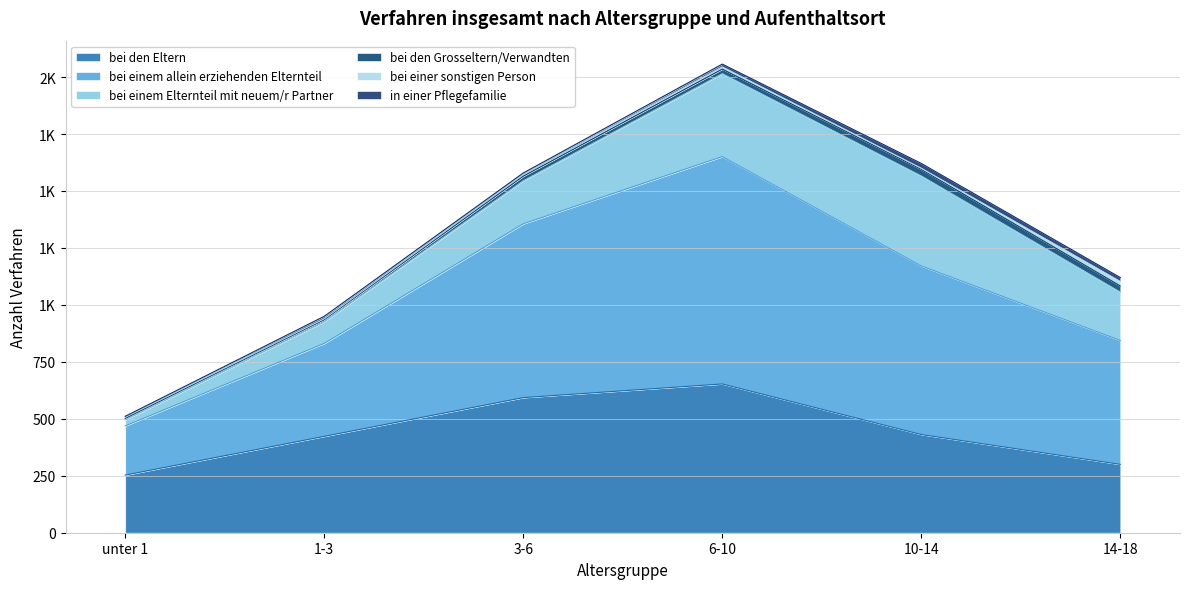

What position from the right is unter 1?

6